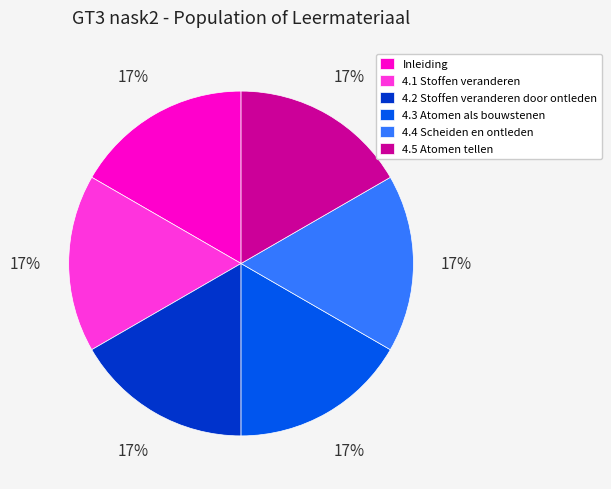

Is the sum of 4.3 Atomen als bouwstenen and 4.1 Stoffen veranderen greater than half?

No